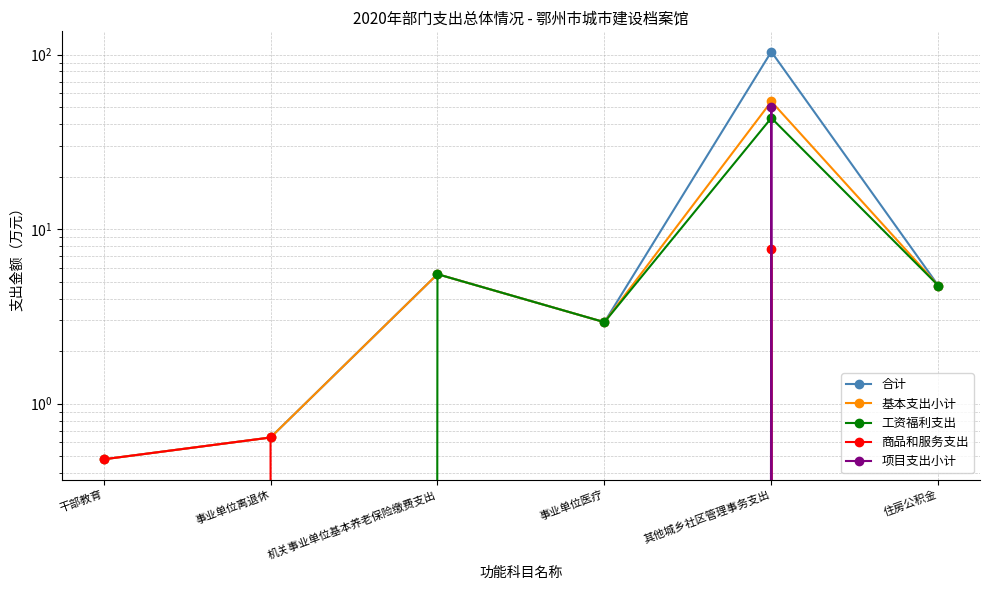

True or false: 基本支出小计 and 项目支出小计 cross at least once.

False